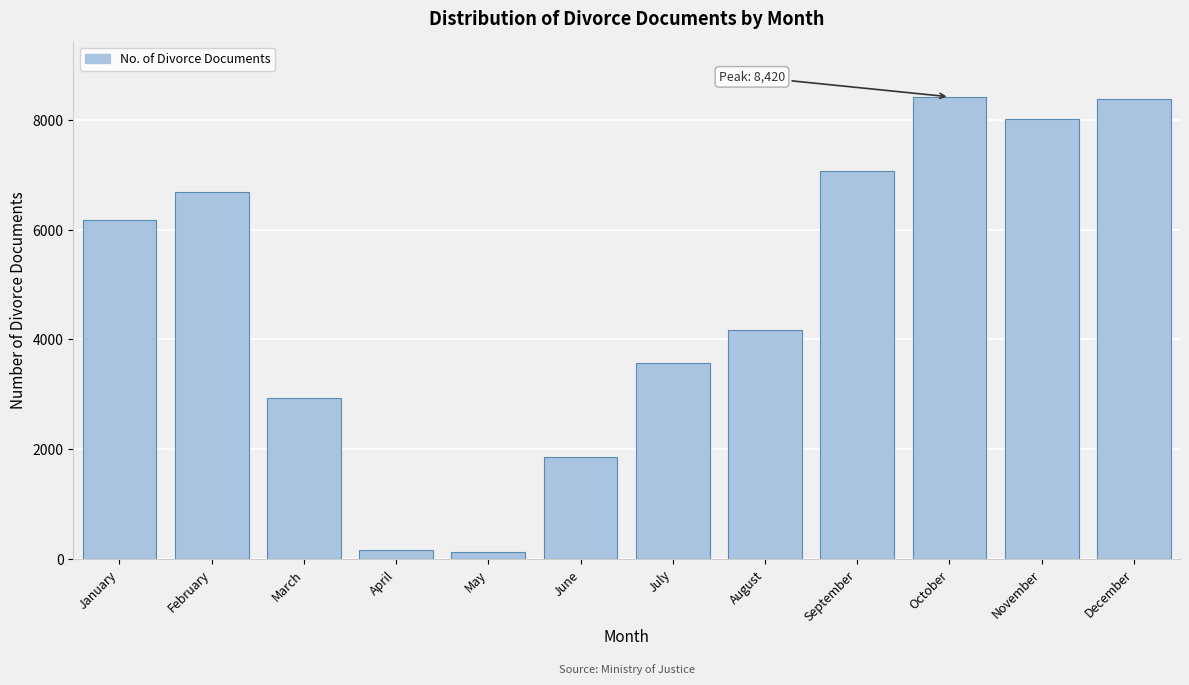

What is the greatest value displayed?

8420